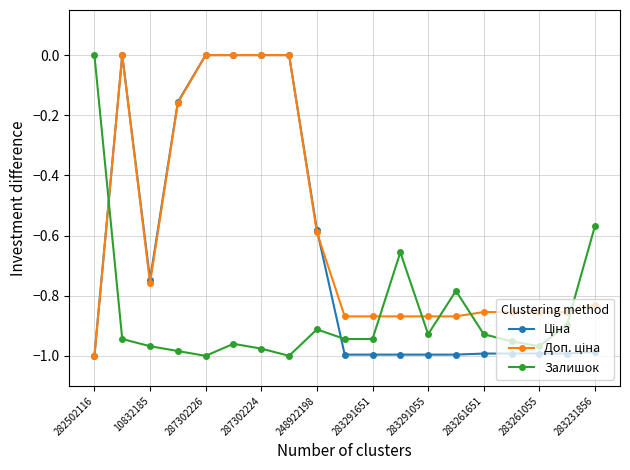

Is this an area chart (filled region under the line)?

No